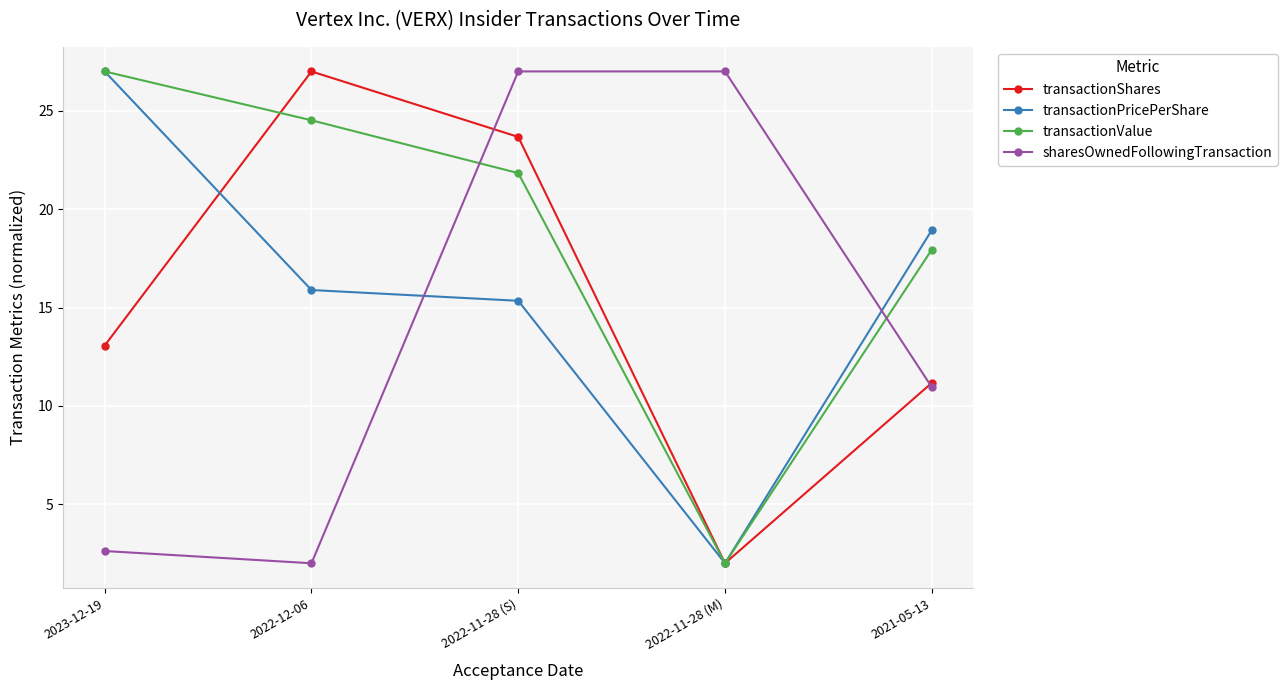

Reading right to left, what are all the values shown in this chart?

transactionShares: 11.2	2.0	23.7	27.0	13.1
transactionPricePerShare: 18.9	2.0	15.3	15.9	27.0
transactionValue: 17.9	2.0	21.8	24.5	27.0
sharesOwnedFollowingTransaction: 11.0	27.0	27.0	2.0	2.6